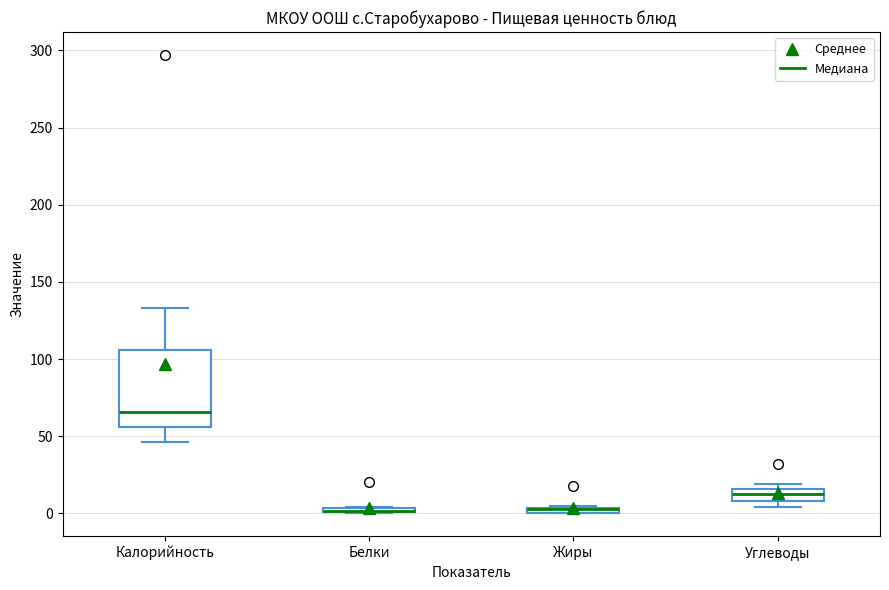

Comparing the boxes themselves (not the whiskers), which one is the tallest?

Калорийность